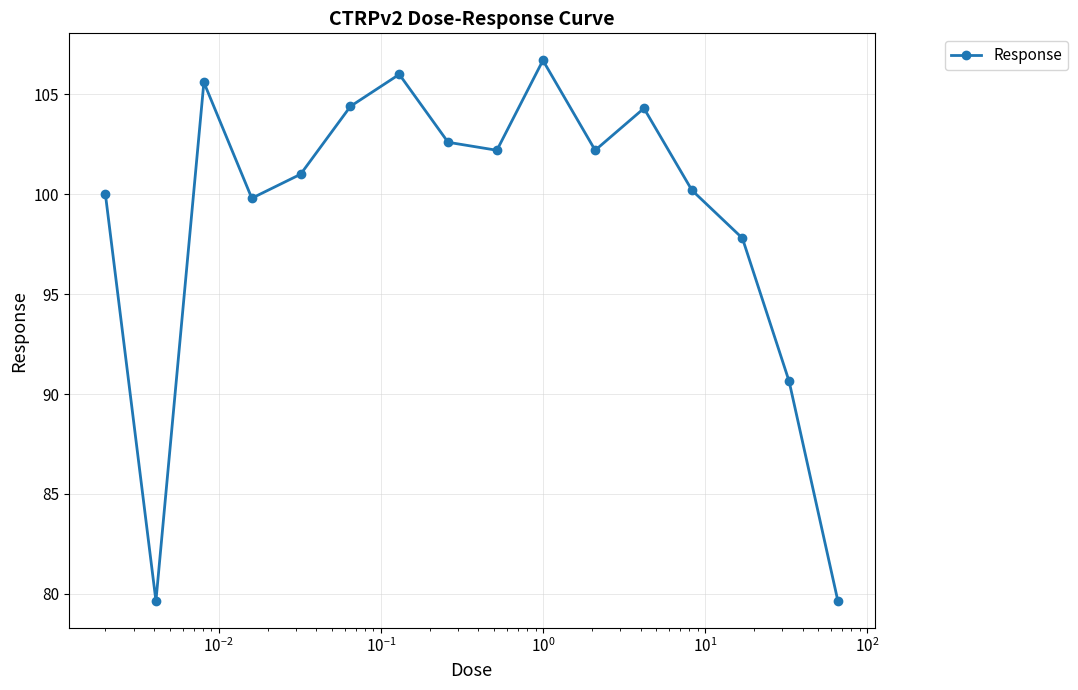

How many points are higher than both their immediate neighbors (excluding endpoints)?

4